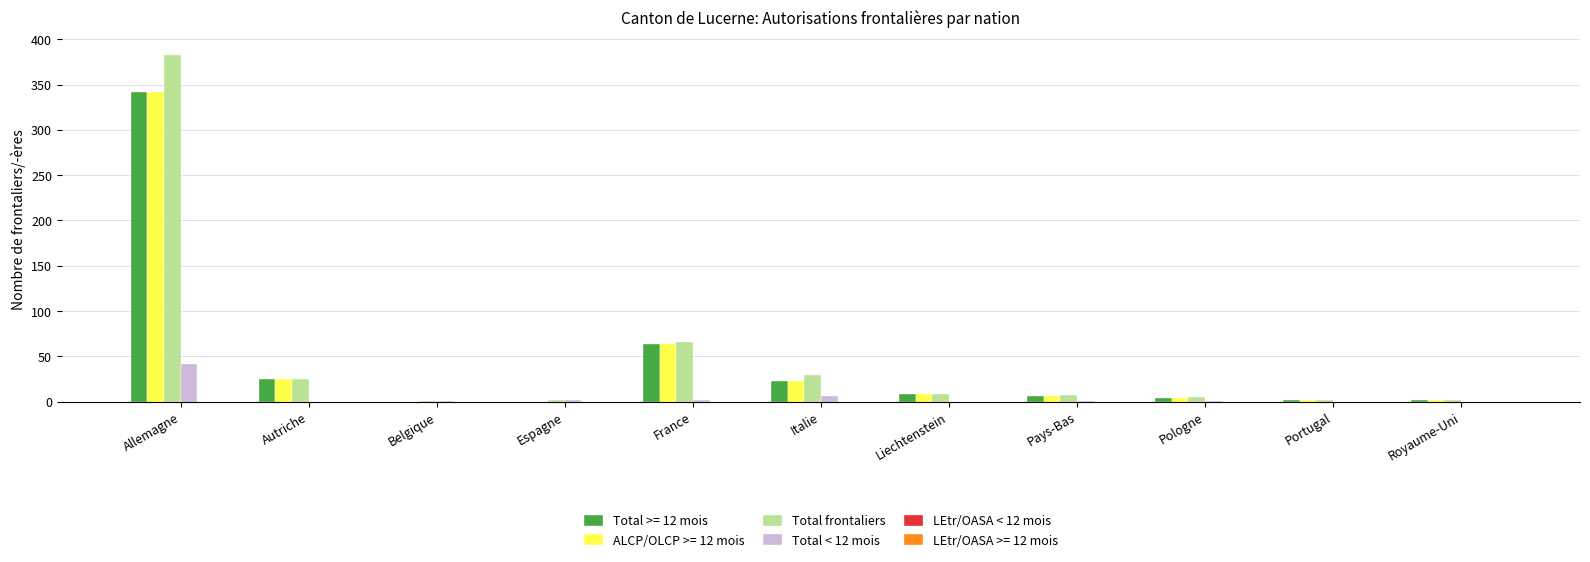

What is the maximum value for Total frontaliers?

383